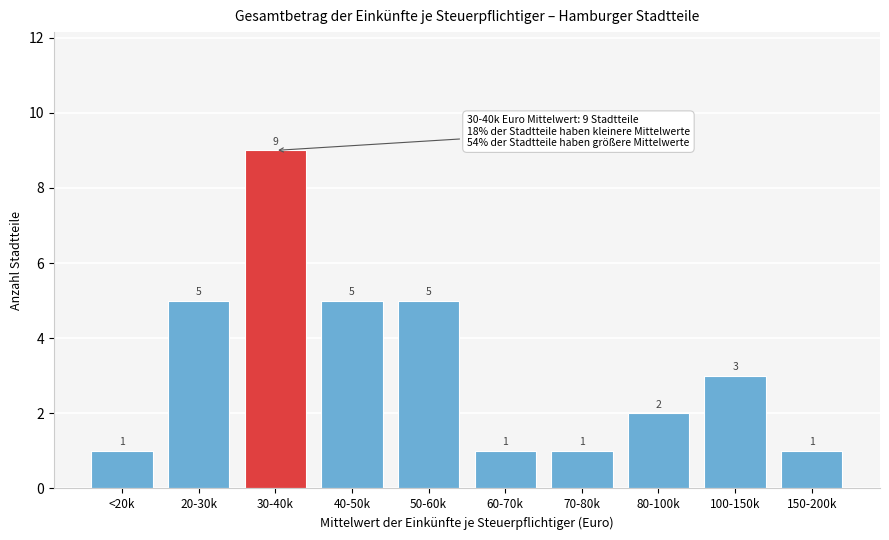

Reading left to right, list all the values displayed in this chart.

<20k=1	20-30k=5	30-40k=9	40-50k=5	50-60k=5	60-70k=1	70-80k=1	80-100k=2	100-150k=3	150-200k=1